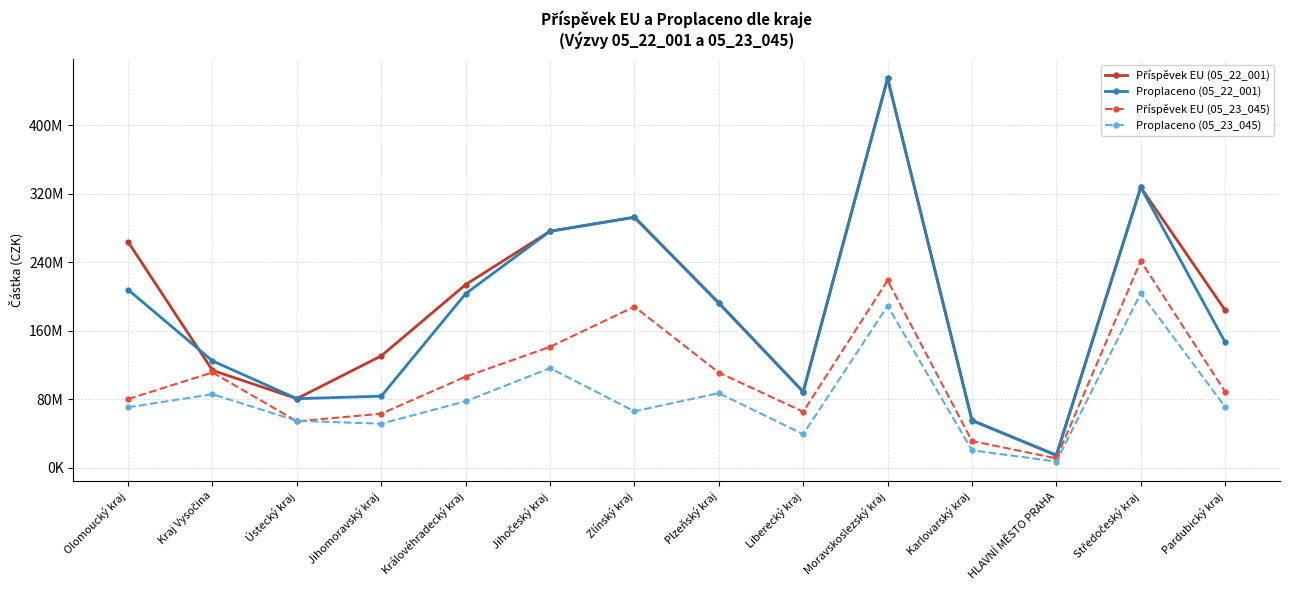

What is the value of the Příspěvek EU (05_22_001) point at the 13th from the left?

327609412.6